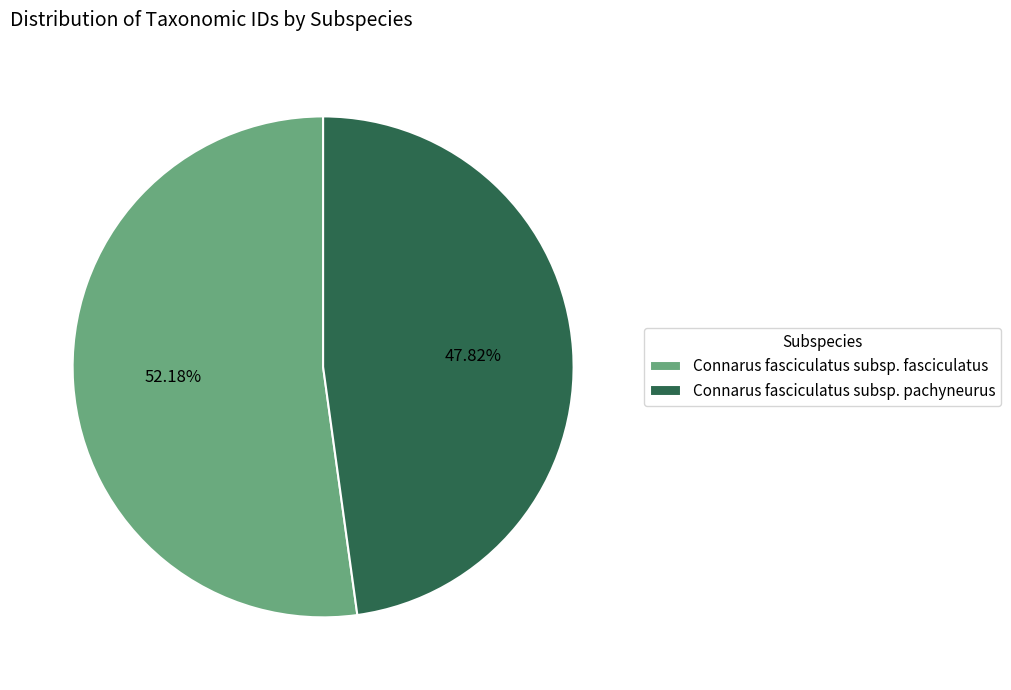

Count the number of slices in the pie.

2